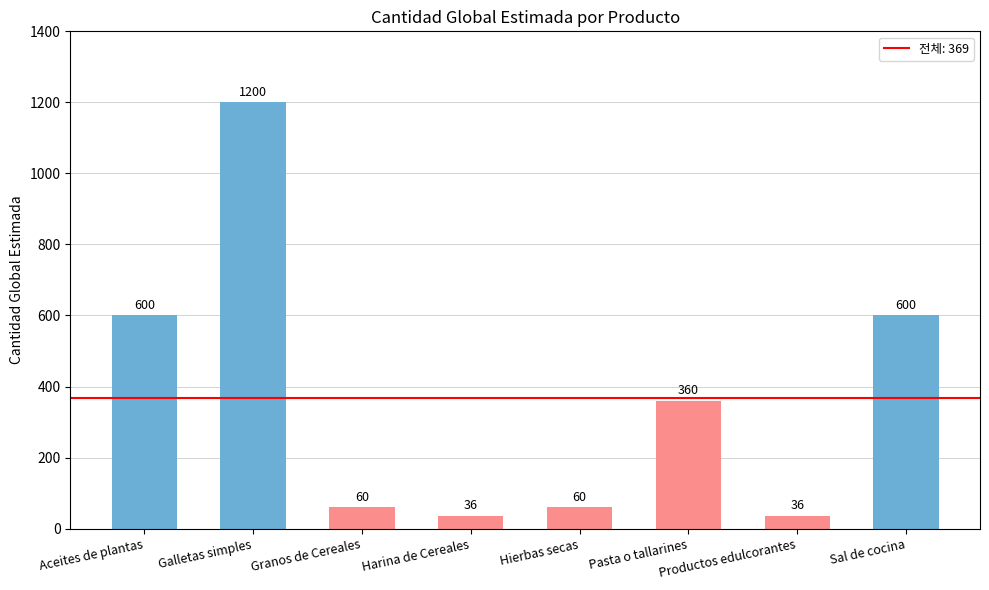

How many categories are shown in the chart?

8